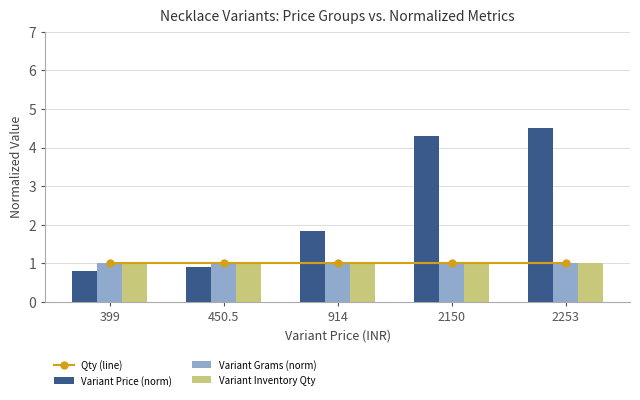

Which category has the highest value in the Variant Inventory Qty series?

399